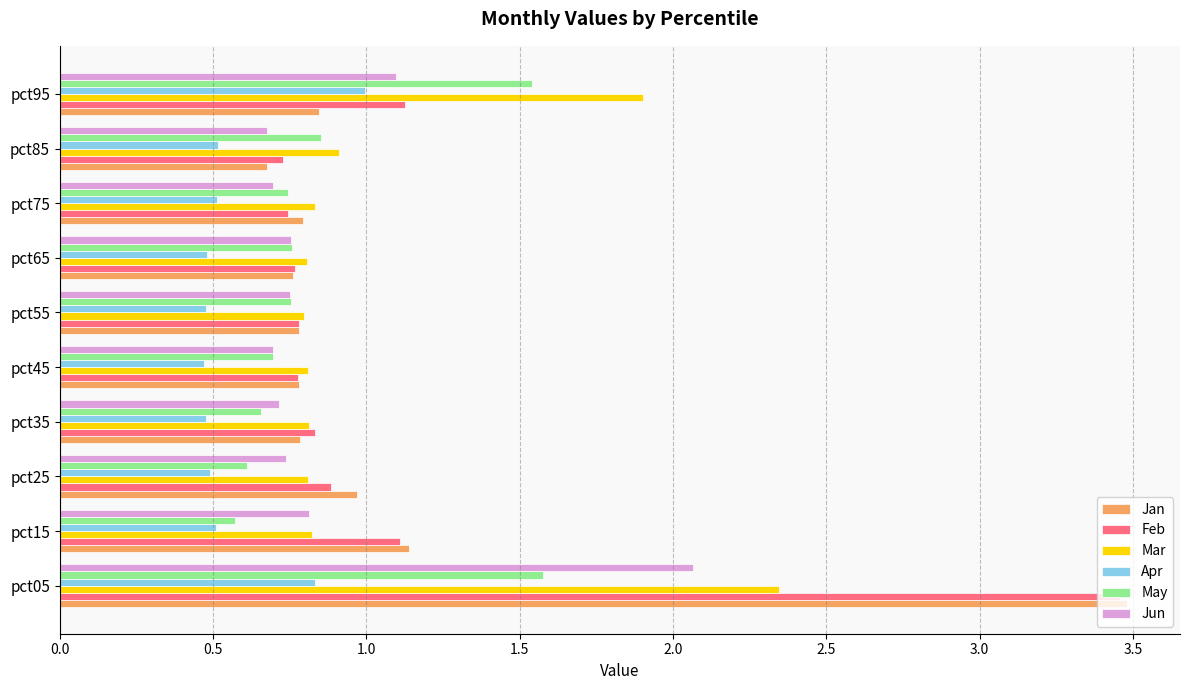

The Apr series shows 0.8 at pct05. True or false?

True